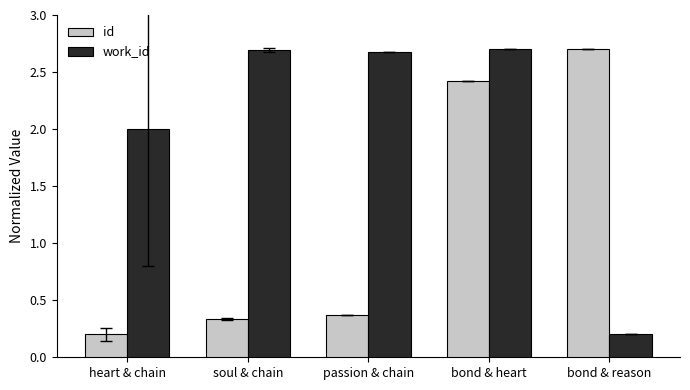

Count the number of categories in the chart.

5